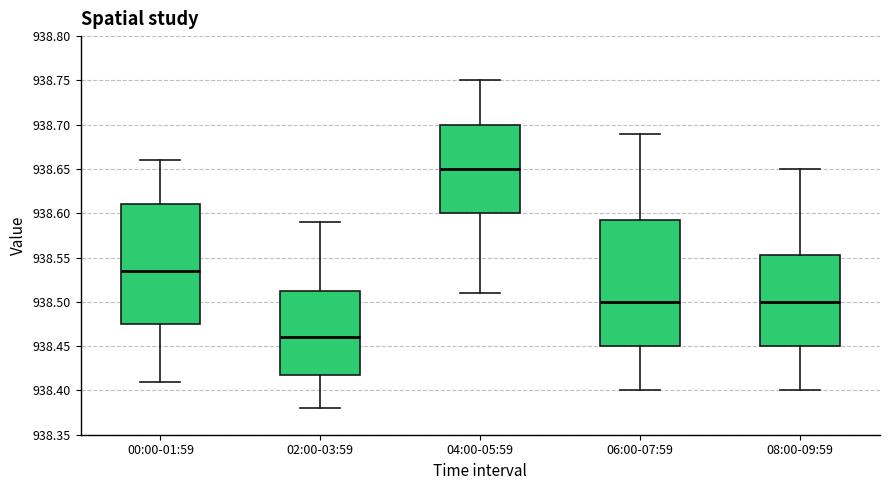

Where is the upper edge of the box for 04:00-05:59 on the y-axis? The values are not printed on the chart, so give them approximately, as read against the axis.

938.700